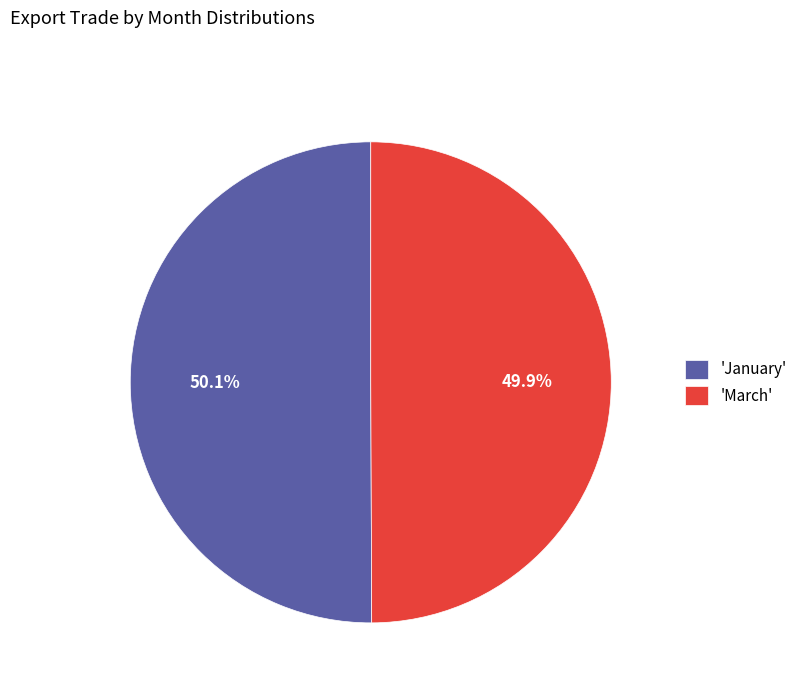

Is the sum of 'March' and 'January' greater than half?

Yes